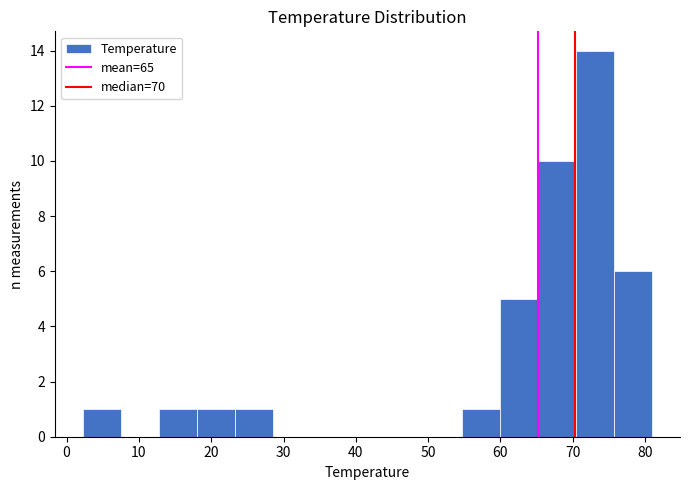

Over which range of the x-axis is the bar tallest?

70 to 76